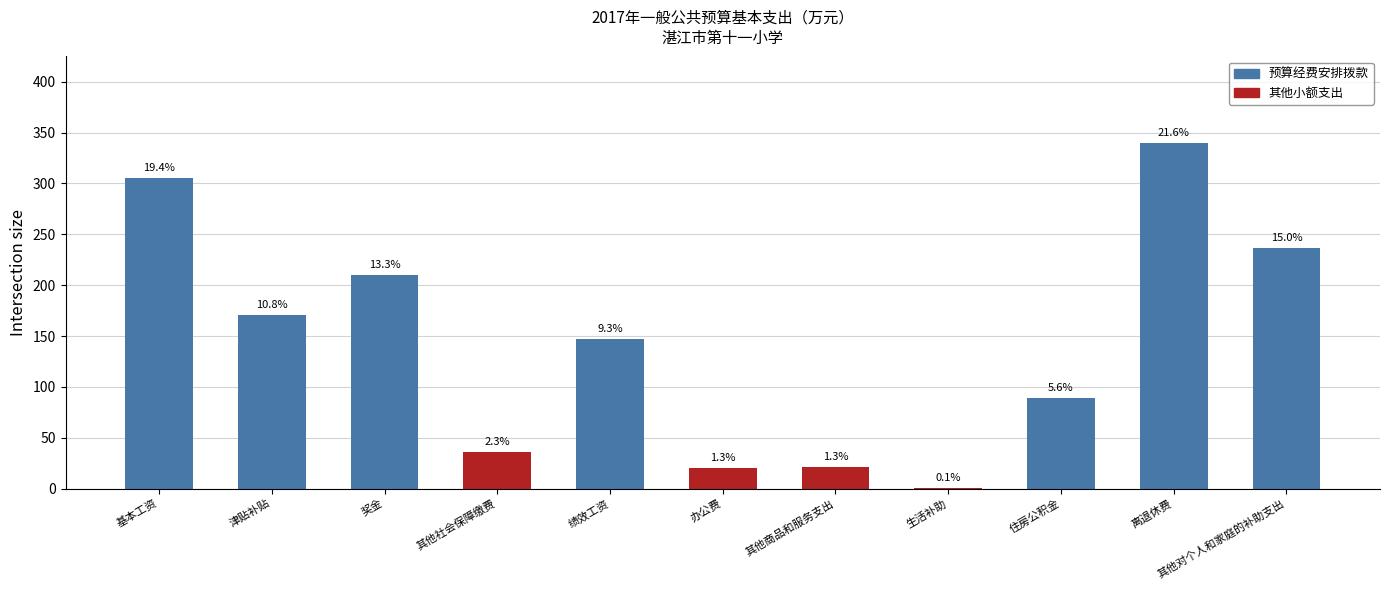

Are the bars horizontal?

No